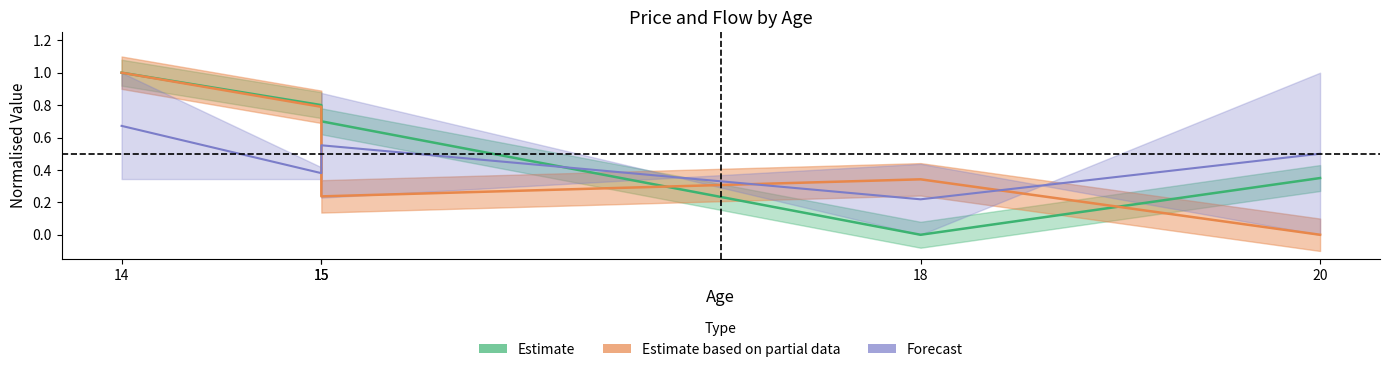

True or false: price_per_u has a value of 0.8 at 15.

True